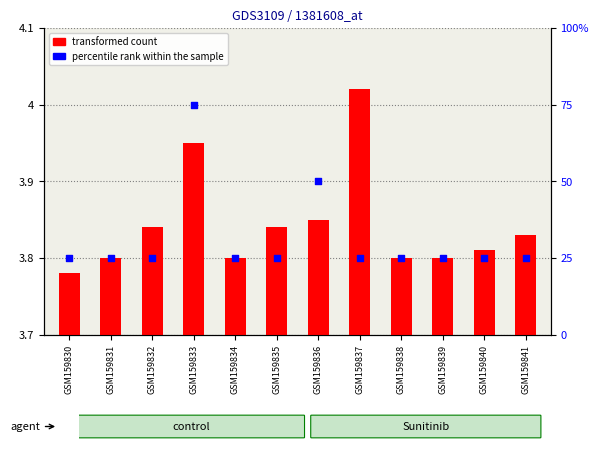

What are all the series names shown in the legend?

transformed count, percentile rank within the sample